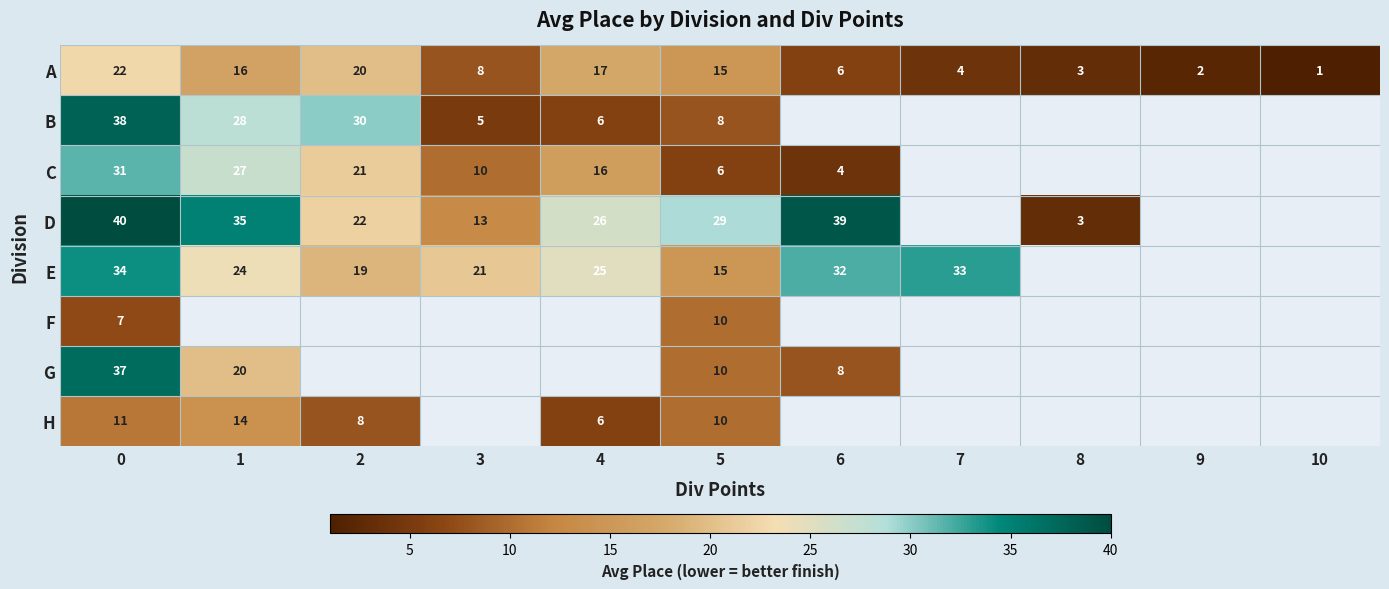

What is the highest value of the G series?

37.0